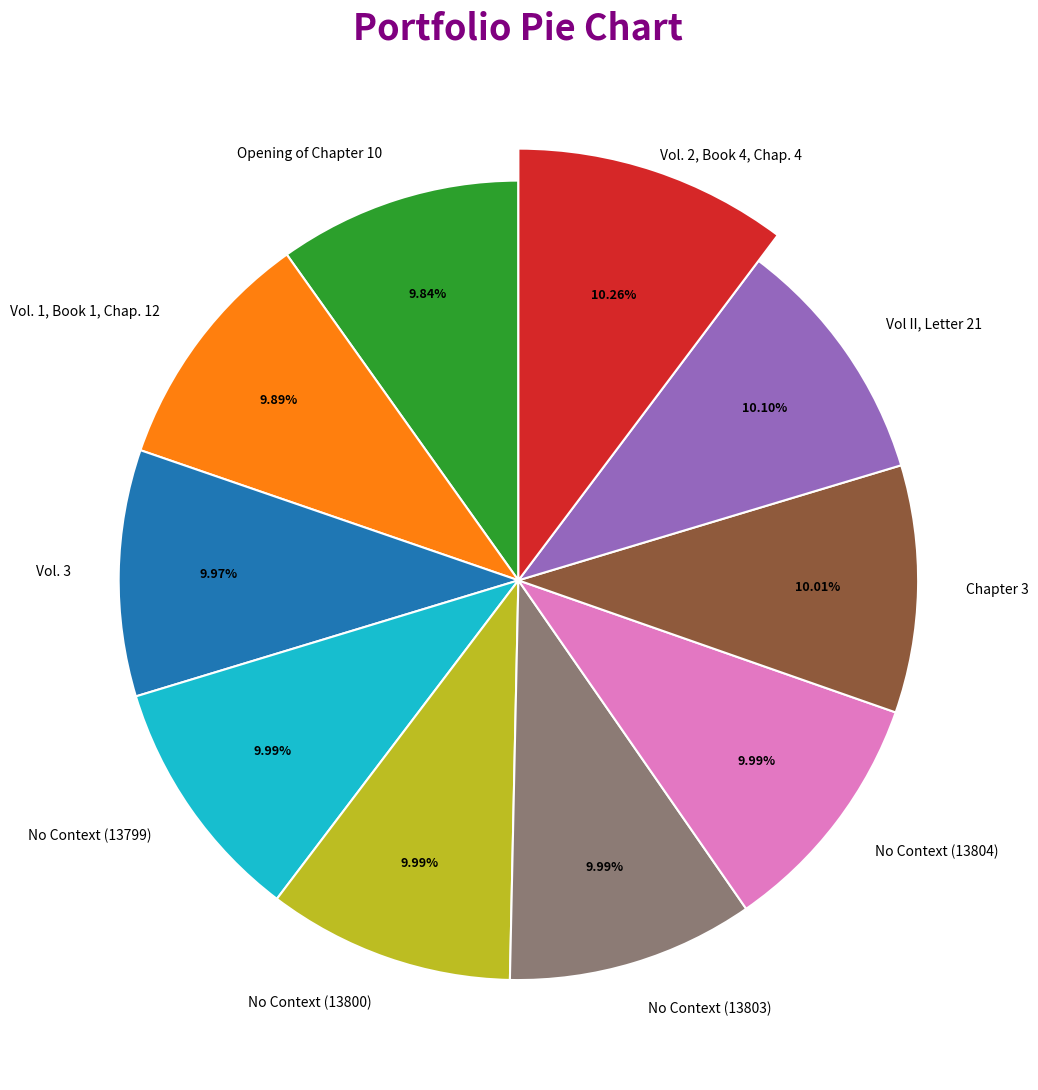

True or false: No Context (13799) accounts for 1% of the total.

False